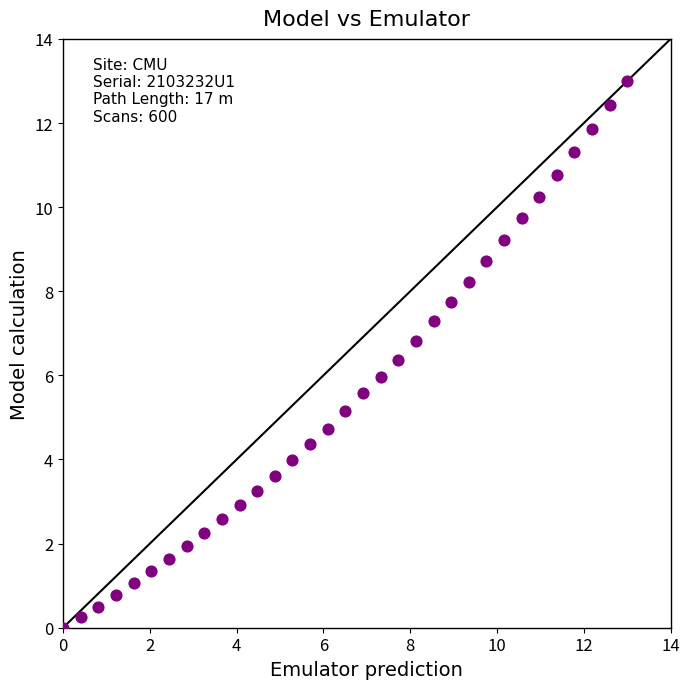

What is the range of X values (max minus min)?

13.0